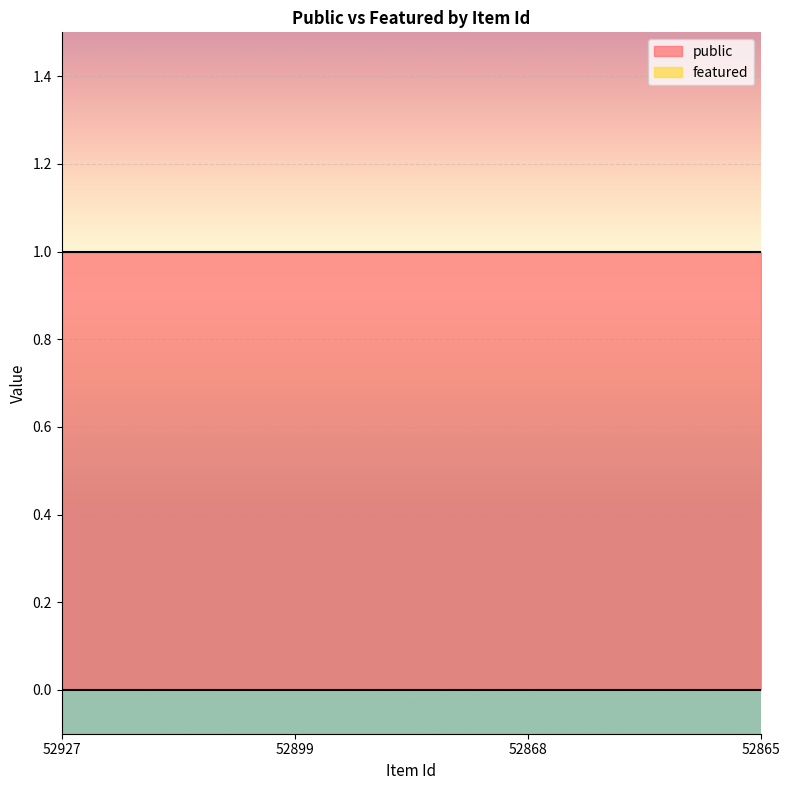

Does the chart display data point markers on the line(s)?

No